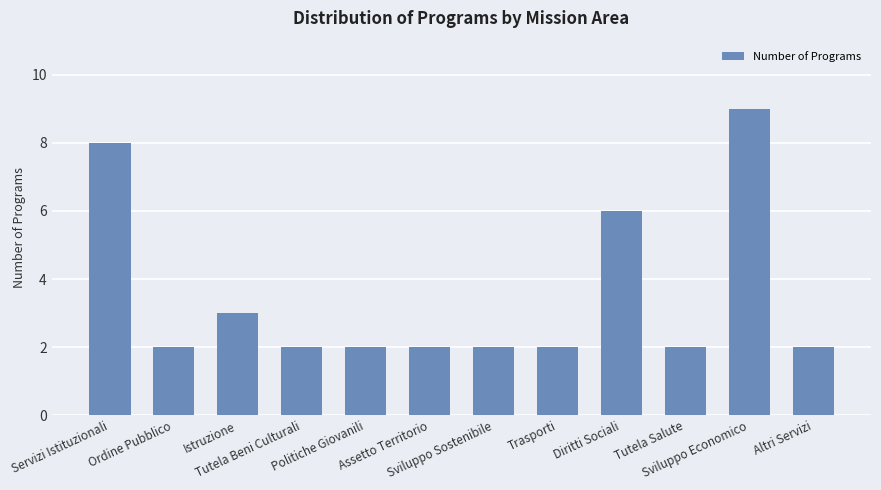

What is the maximum value shown in the chart?

9